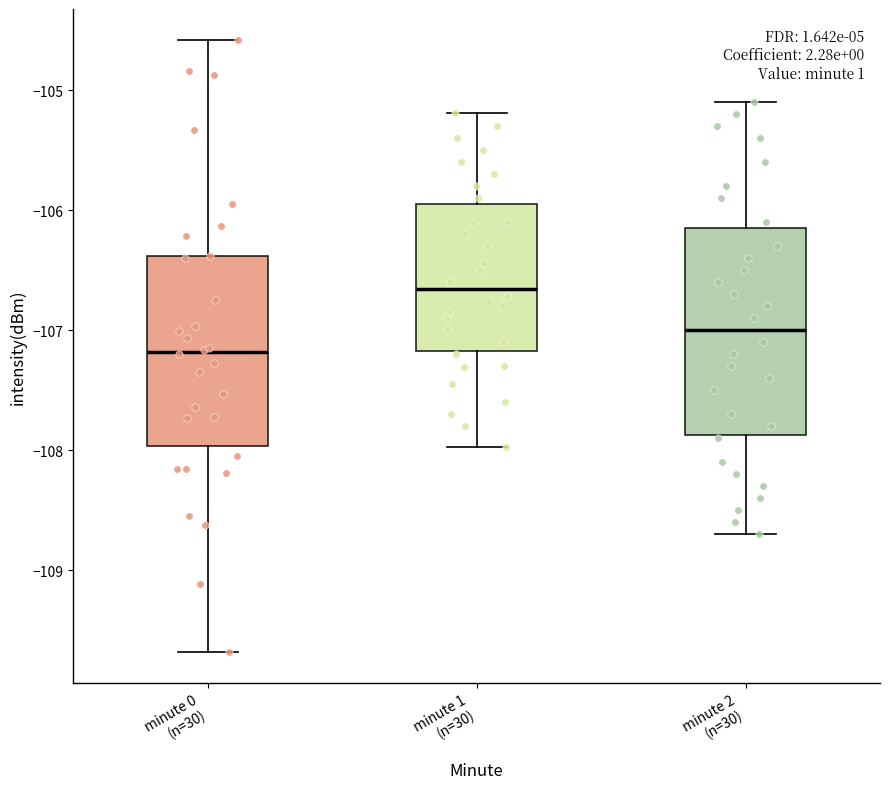

Reading left to right, read every box against the y-axis: the position of its median line, the range the box covers, and the ends of its whiskers. The values are not printed on the chart, so give them approximately, as read against the axis.

minute 0 (n=30): median -107.2, box -108.0 to -106.4, whiskers -109.7 to -104.6
minute 1 (n=30): median -106.7, box -107.2 to -105.9, whiskers -108.0 to -105.2
minute 2 (n=30): median -107.0, box -107.9 to -106.1, whiskers -108.7 to -105.1